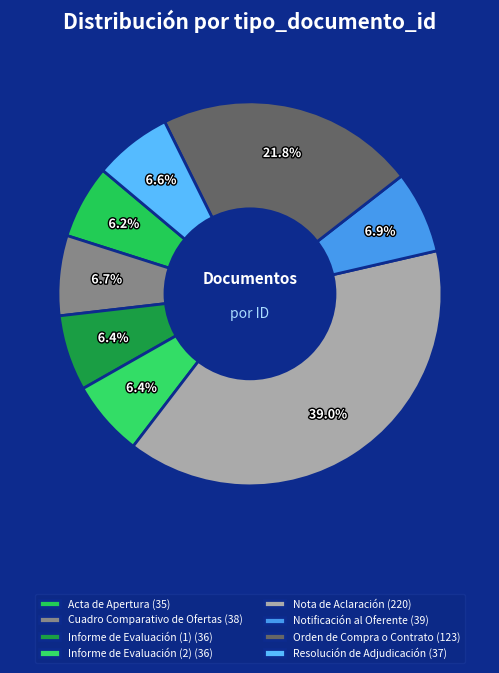

Combined, do Acta de Apertura and Resolución de Adjudicación account for over 50%?

No